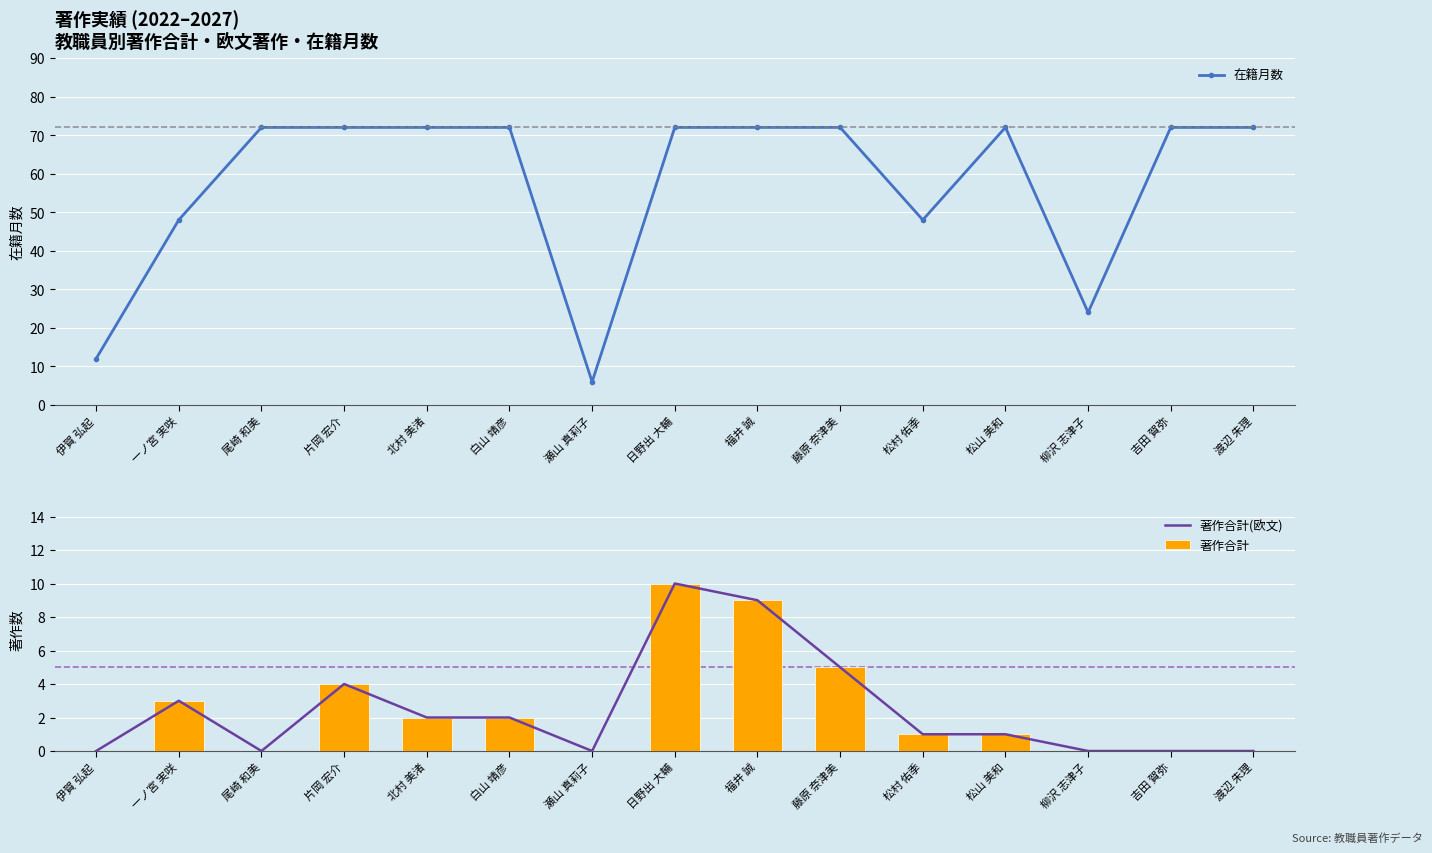

How many series are shown in this chart?

3